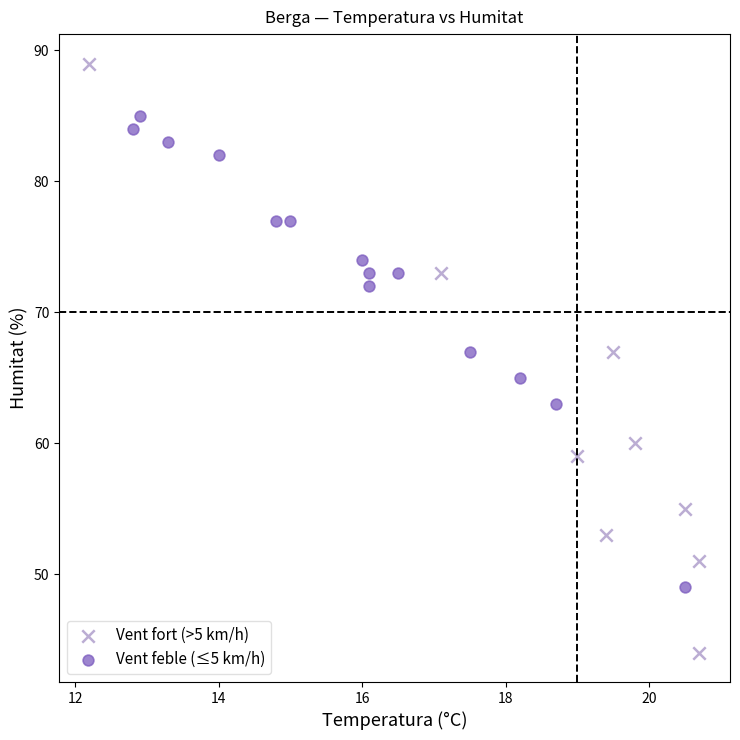

Which series has the largest Y range (max minus min)?

Vent fort (>5 km/h)